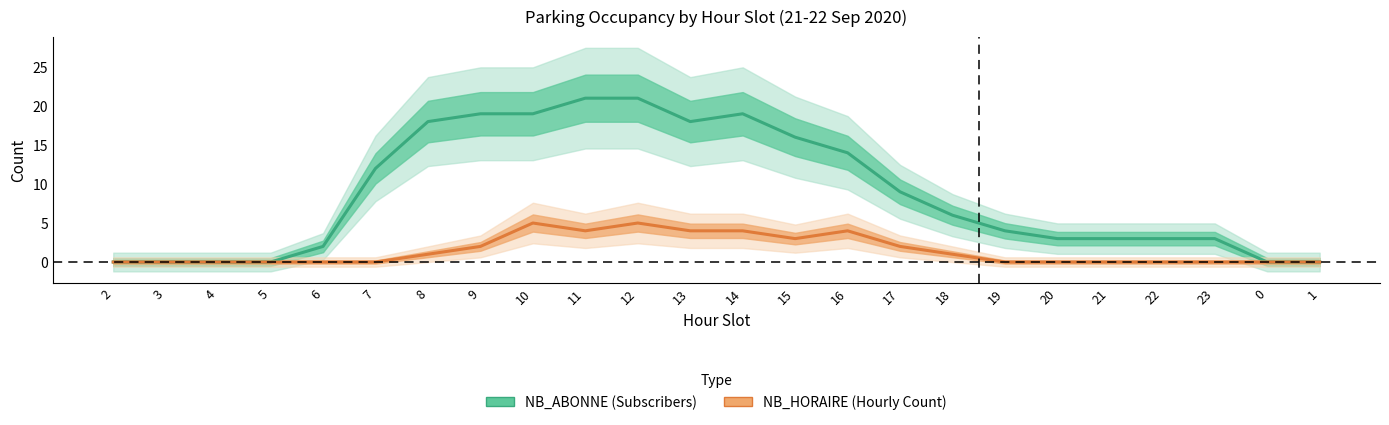

At which category is the sum across all series the highest?

12